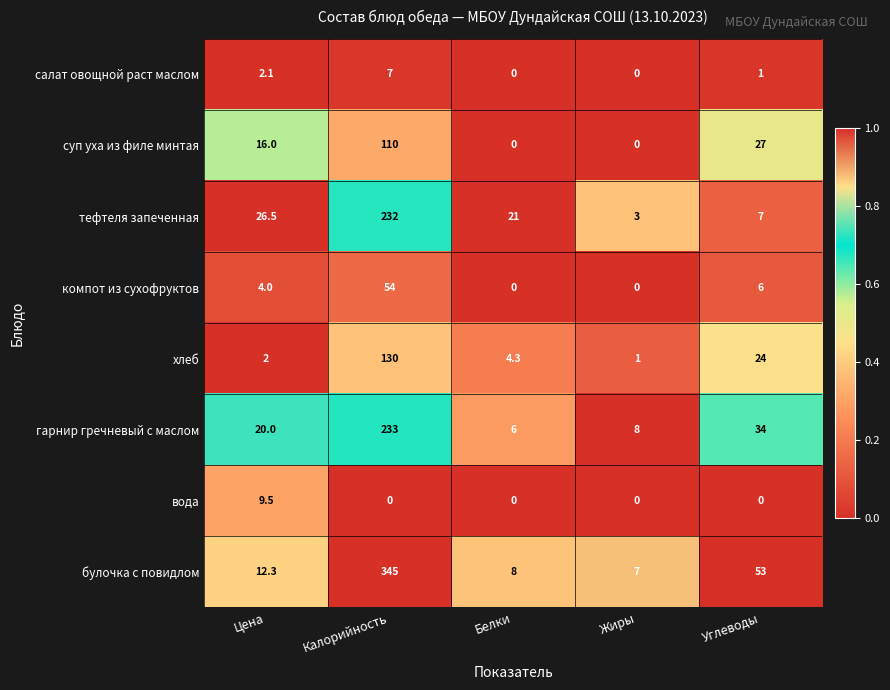

How many суп уха из филе минтая values are between 0 and 27?

4